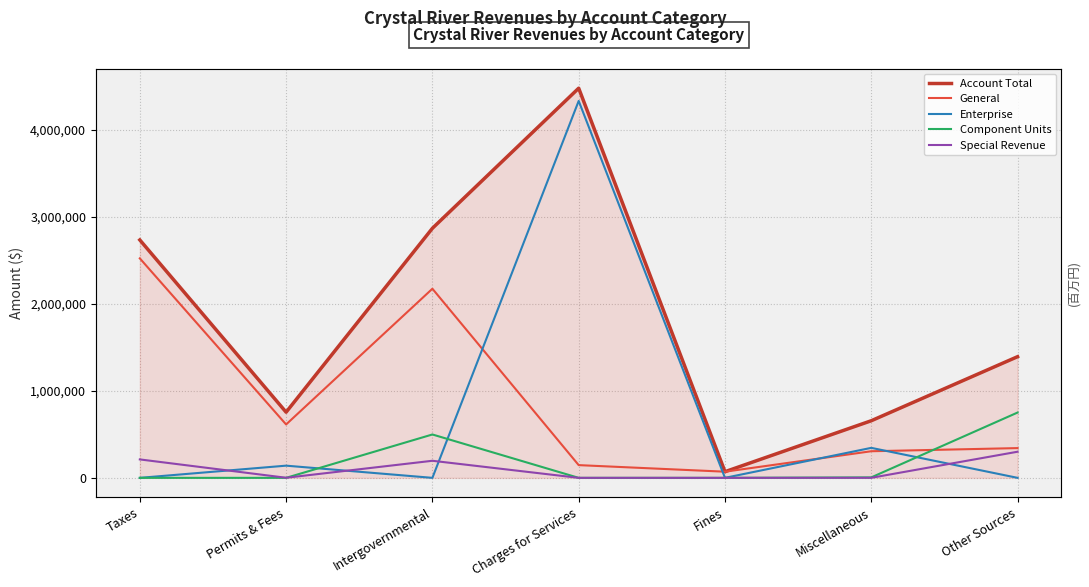

Which series has the largest total across all categories?

Account Total